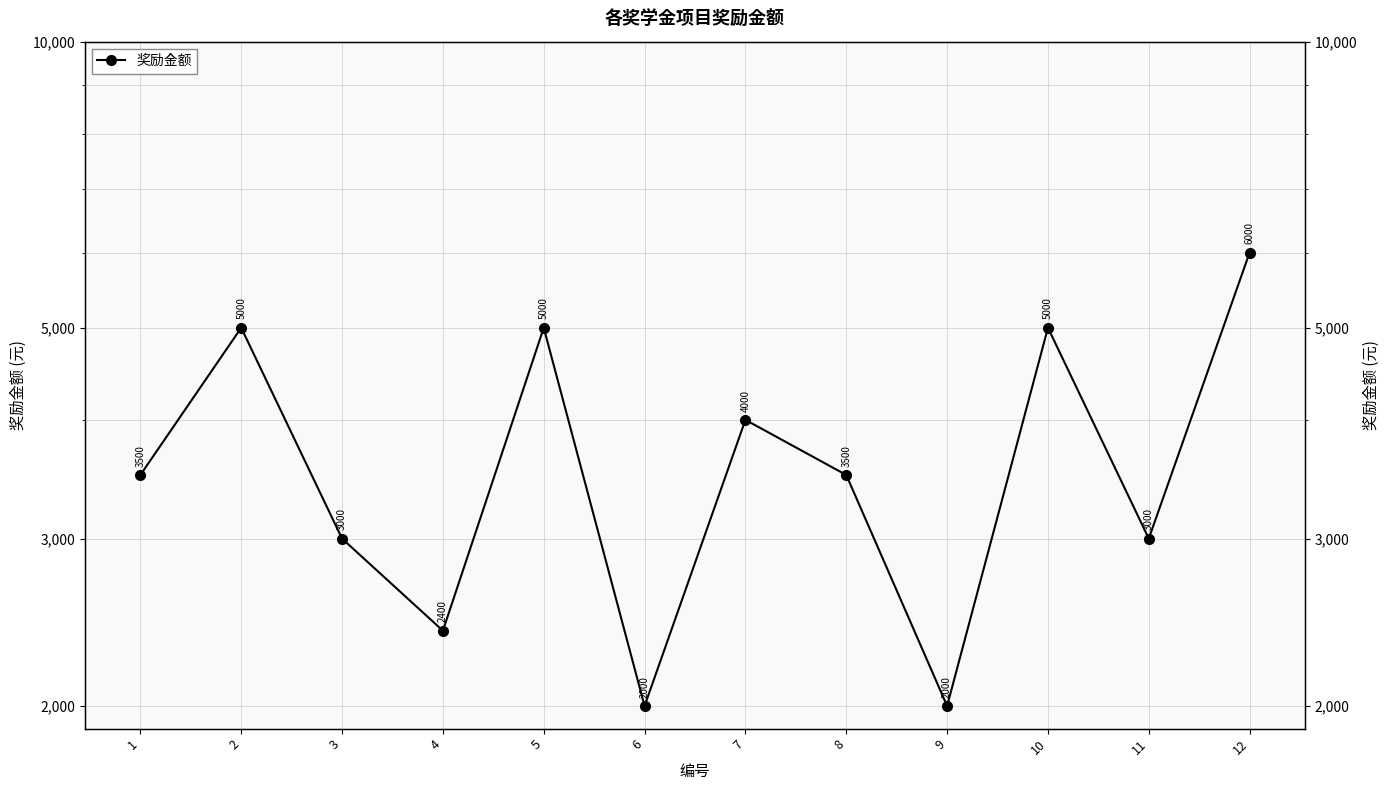

What is the greatest value displayed?

6000